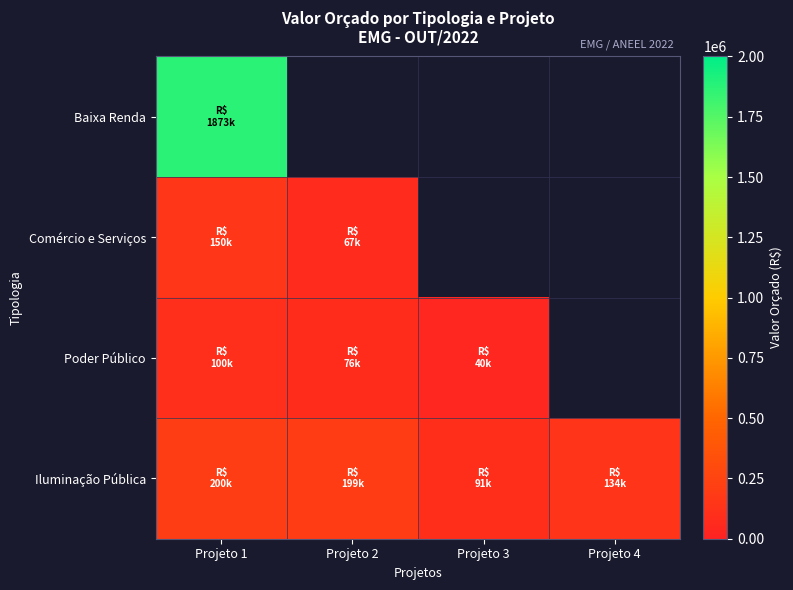

True or false: Comércio e Serviços has a value of 107196.4 at Projeto 2.

False